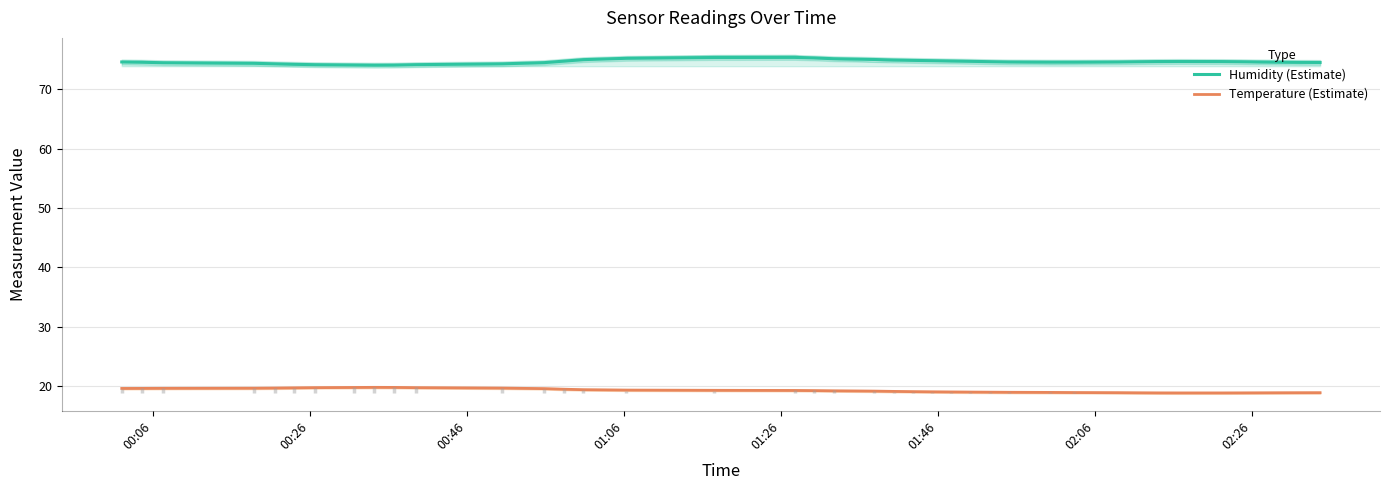

What is the value of the Humidity (Estimate) point at the 7th from the left?

74.1